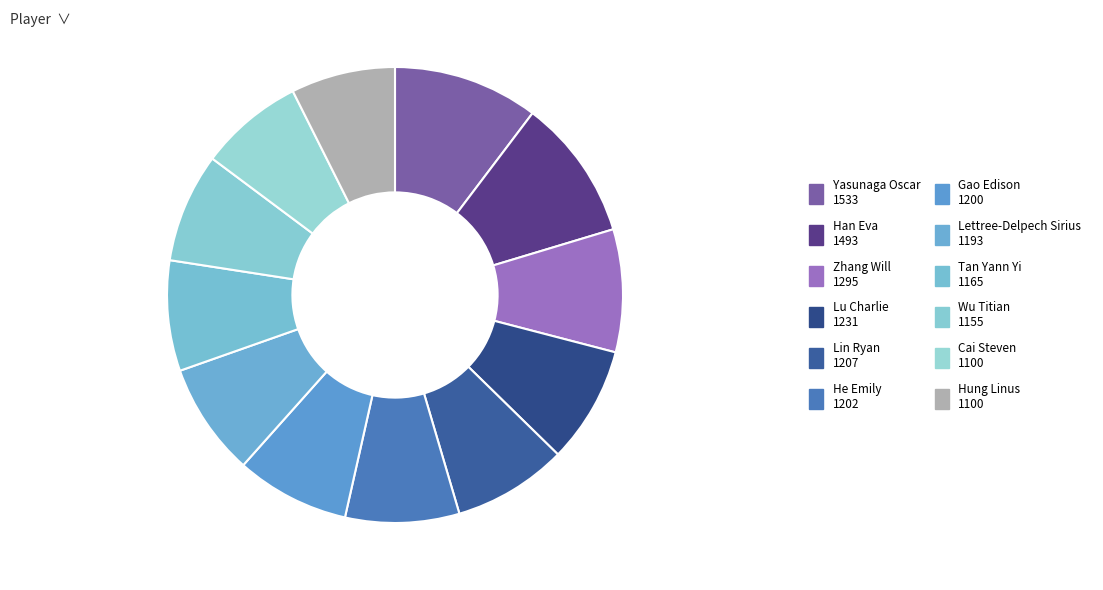

Does Lu Charlie represent more than half of the total?

No